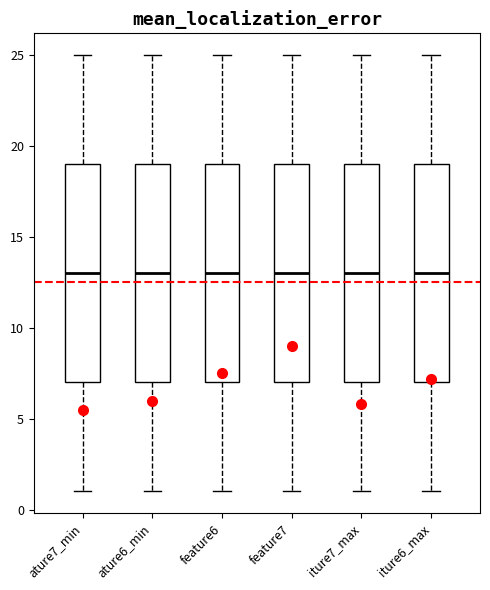

Reading left to right, read every box against the y-axis: the position of its median line, the range the box covers, and the ends of its whiskers. The values are not printed on the chart, so give them approximately, as read against the axis.

ature7_min: median 13, box 7 to 19, whiskers 1 to 25
ature6_min: median 13, box 7 to 19, whiskers 1 to 25
feature6: median 13, box 7 to 19, whiskers 1 to 25
feature7: median 13, box 7 to 19, whiskers 1 to 25
iture7_max: median 13, box 7 to 19, whiskers 1 to 25
iture6_max: median 13, box 7 to 19, whiskers 1 to 25